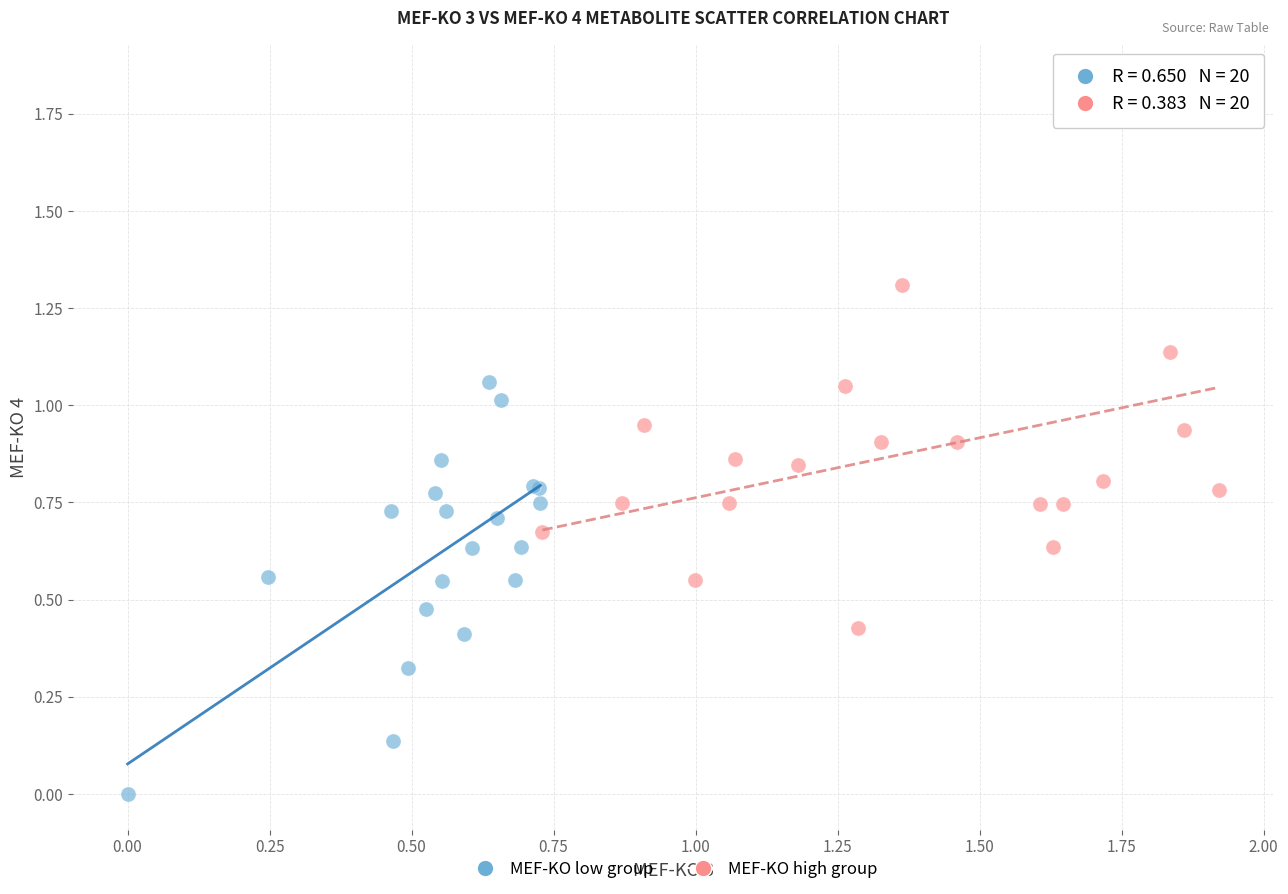

What are all the series names shown in the legend?

MEF-KO low group, MEF-KO high group